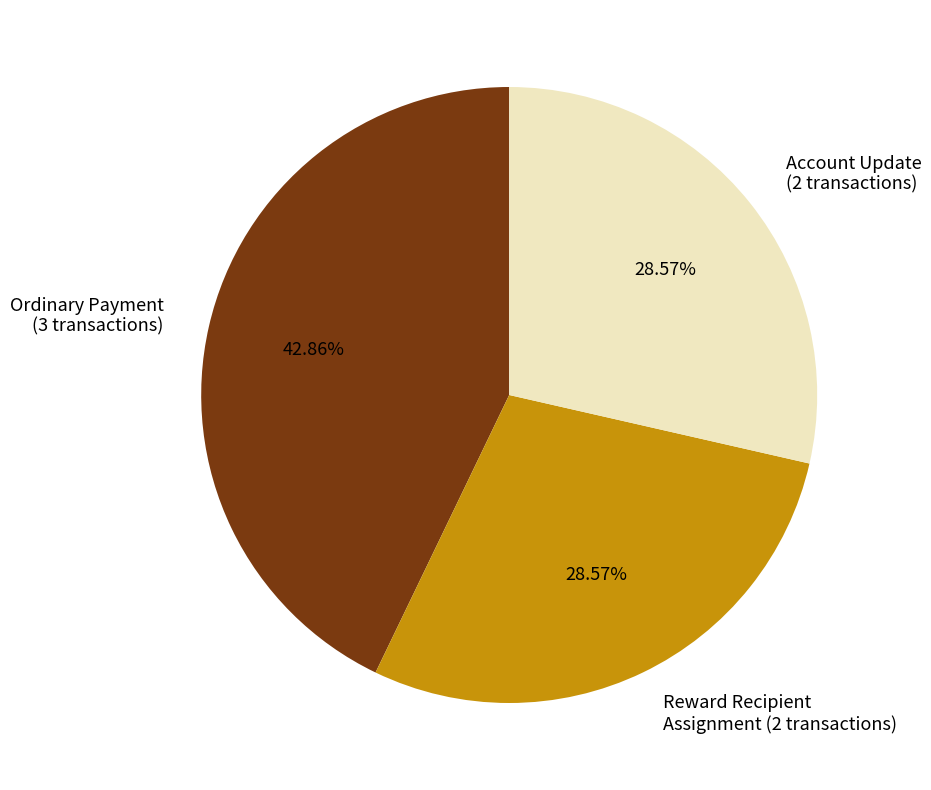

Between Reward Recipient Assignment (2 transactions) and Ordinary Payment (3 transactions), which is larger?

Ordinary Payment (3 transactions)